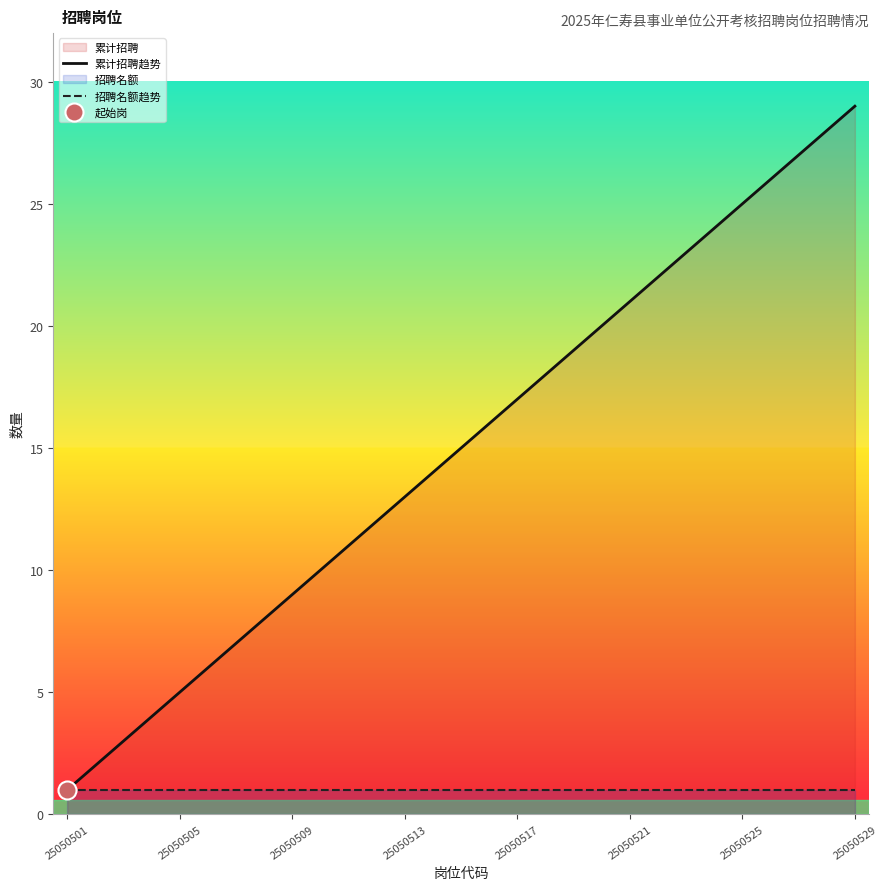

List the series in order of their peak value, lowest first.

招聘名额趋势, 累计招聘趋势